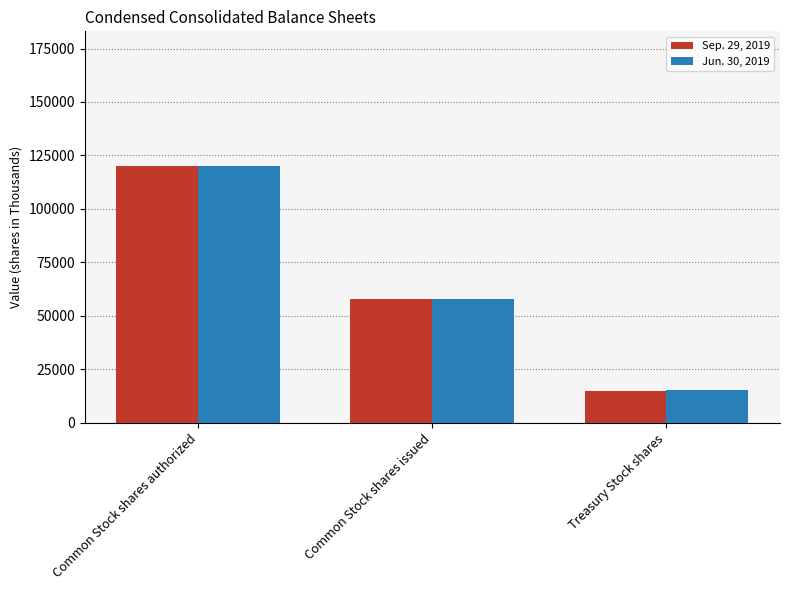

Which series has the largest range (max minus min)?

Sep. 29, 2019